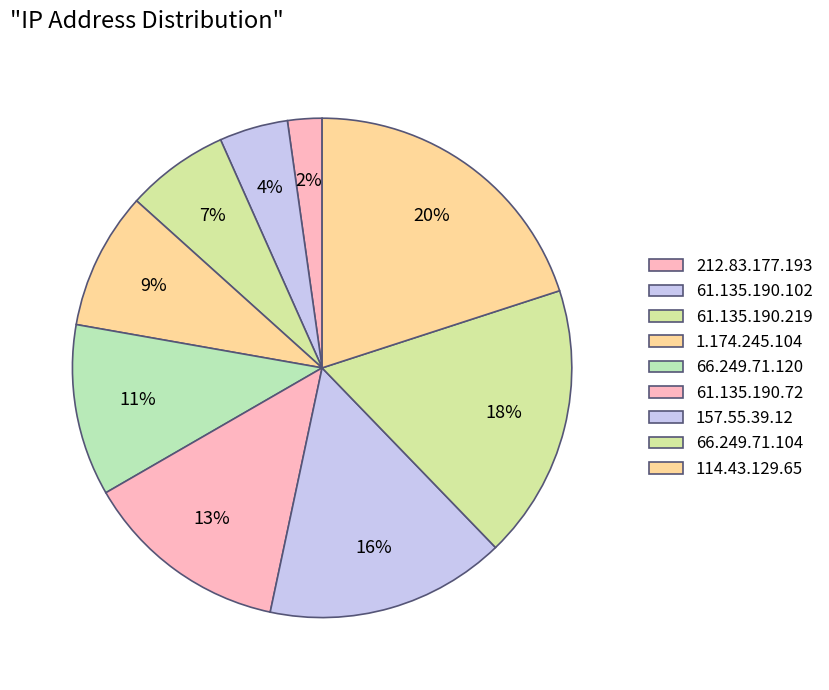

How many segments does this pie chart have?

9